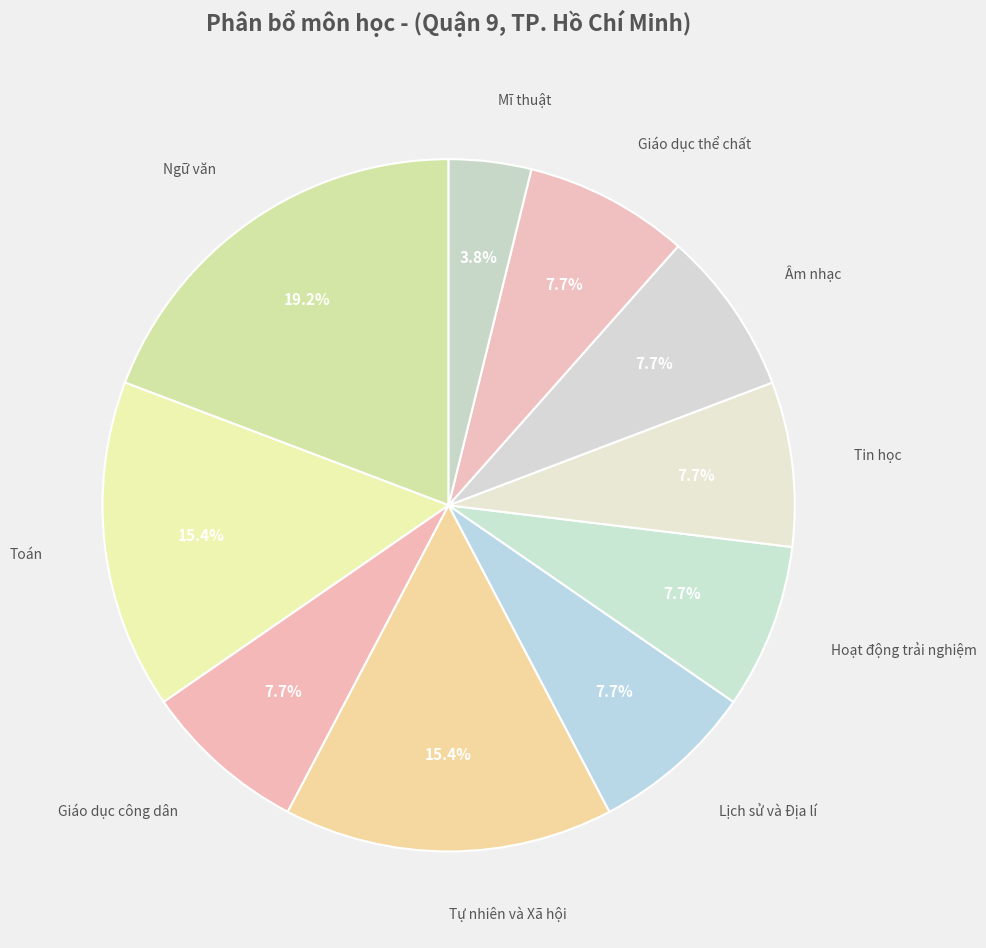

Which slice is the smallest?

Mĩ thuật